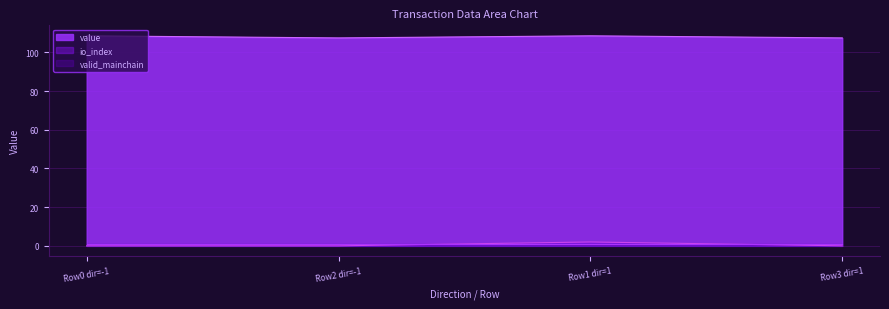

Is it true that value equals 29.0 at Row3 dir=1?

False